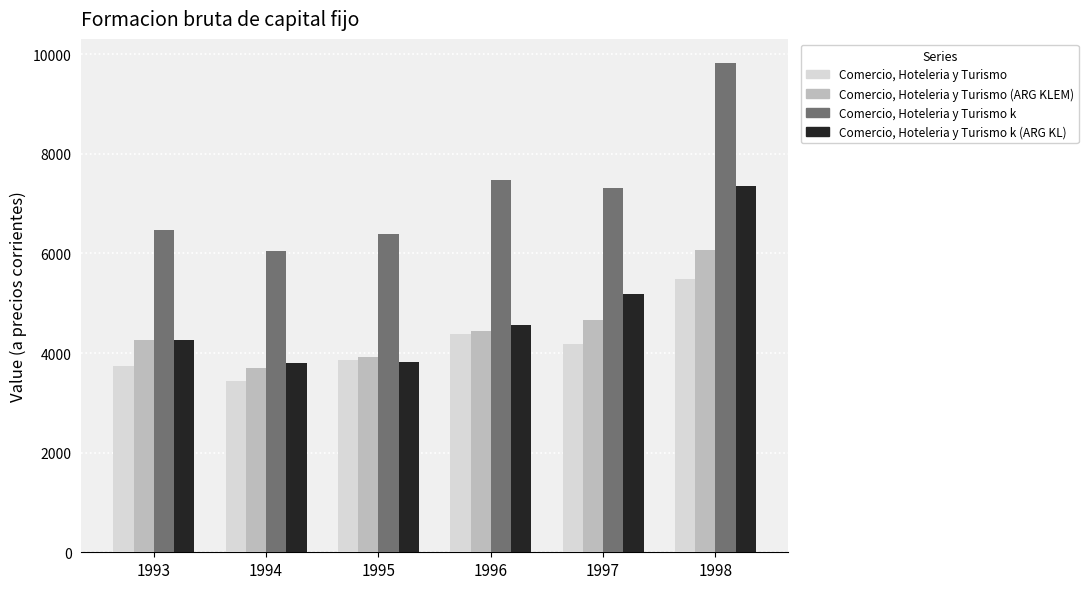

Which series has the largest total across all categories?

Comercio, Hoteleria y Turismo k